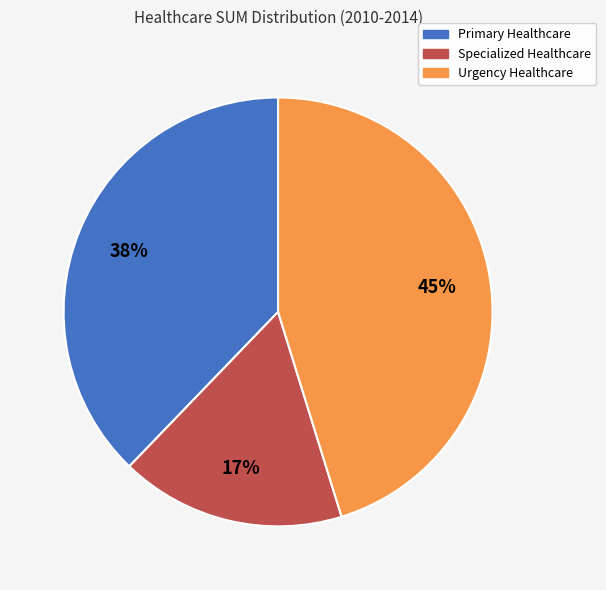

To the nearest percent, what is the difference between the largest and smallest slice percentages?

28%